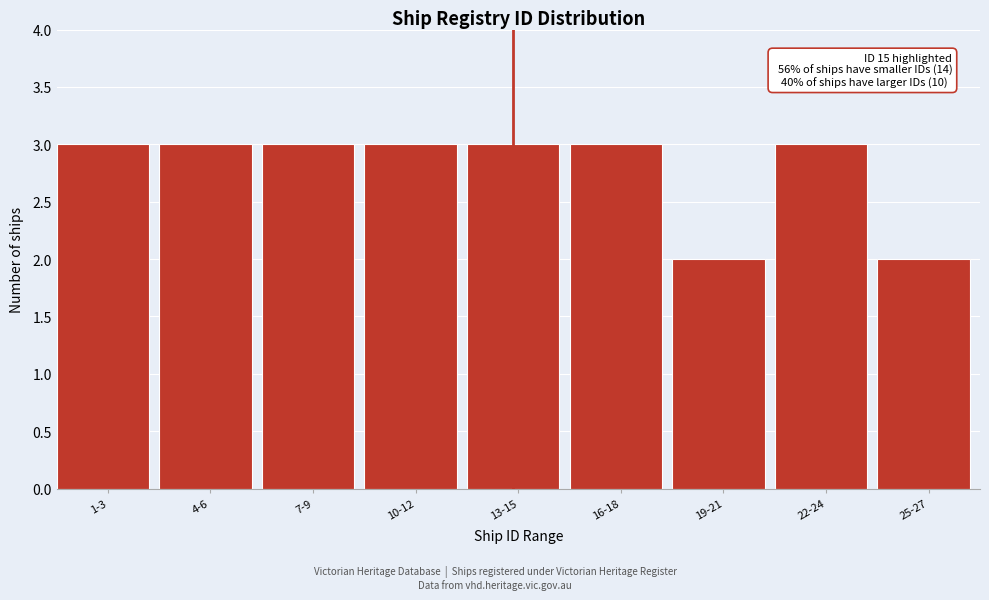

Reading left to right, transcribe all the data shown in this chart.

3	3	3	3	3	3	2	3	2